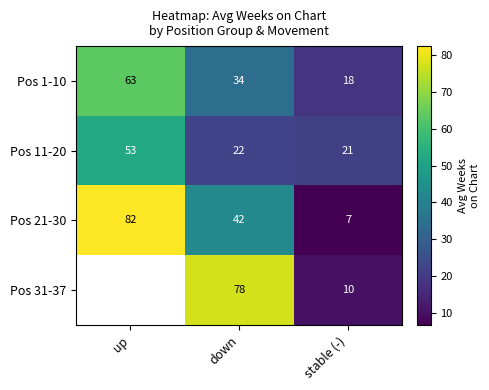

At which label does Pos 11-20 first exceed 22?

up